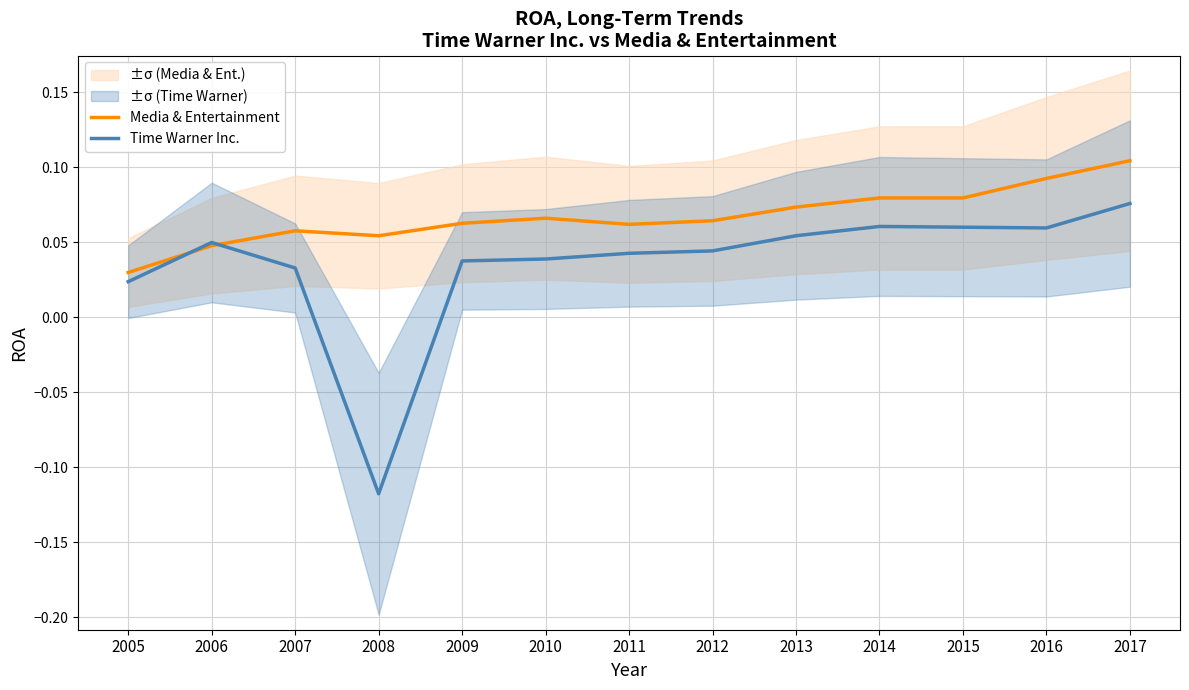

Which series has the largest range (max minus min)?

Time Warner Inc.